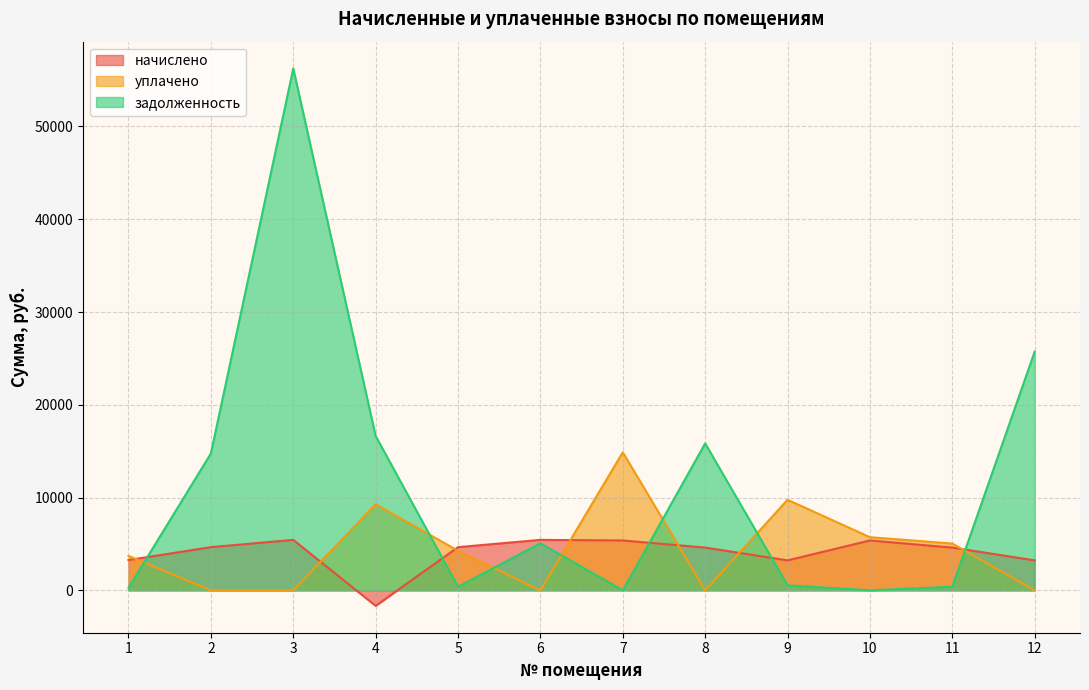

Reading right to left, list all the values displayed in this chart.

начислено: 12=3229.0	11=4607.5	10=5375.4	9=3229.0	8=4607.5	7=5375.4	6=5440.2	5=4653.7	4=-1672.7	3=5440.2	2=4653.7	1=3265.9
уплачено: 12=0.0	11=5042.9	10=5728.1	9=9760.3	8=0.0	7=14877.8	6=0.0	5=4265.9	4=9282.8	3=0.0	2=0.0	1=3709.9
задолженность: 12=25731.8	11=382.2	10=0.0	9=539.0	8=15836.8	7=0.0	6=5074.4	5=387.8	4=16640.3	3=56243.6	2=14750.2	1=272.2